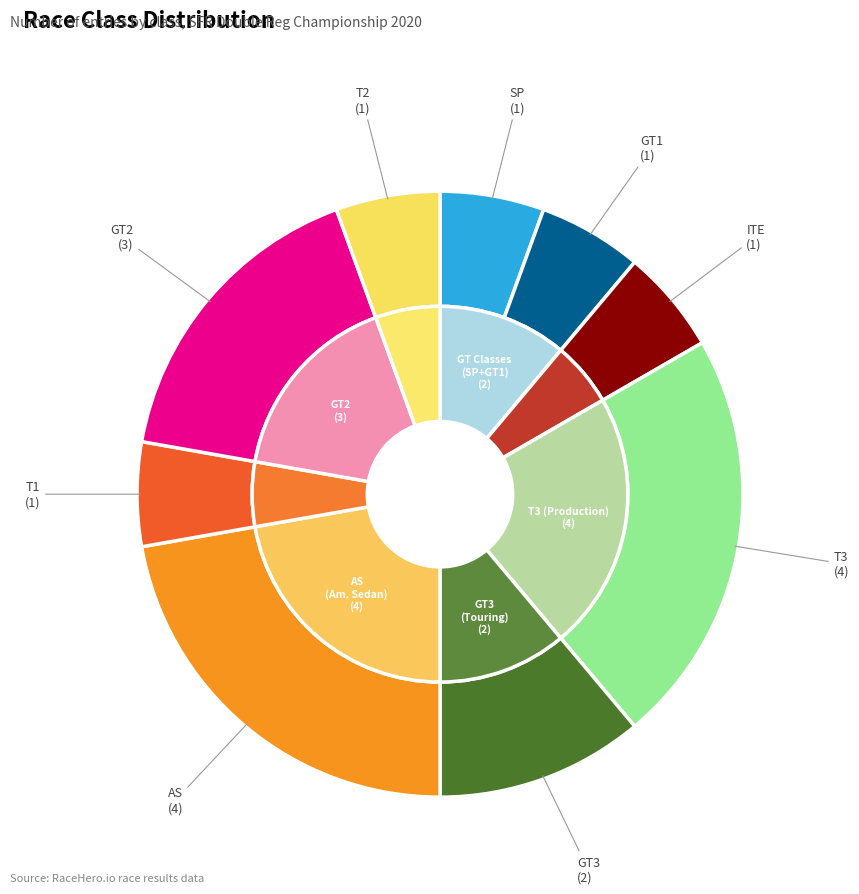

To the nearest percent, what percentage of the pie is GT1?

6%